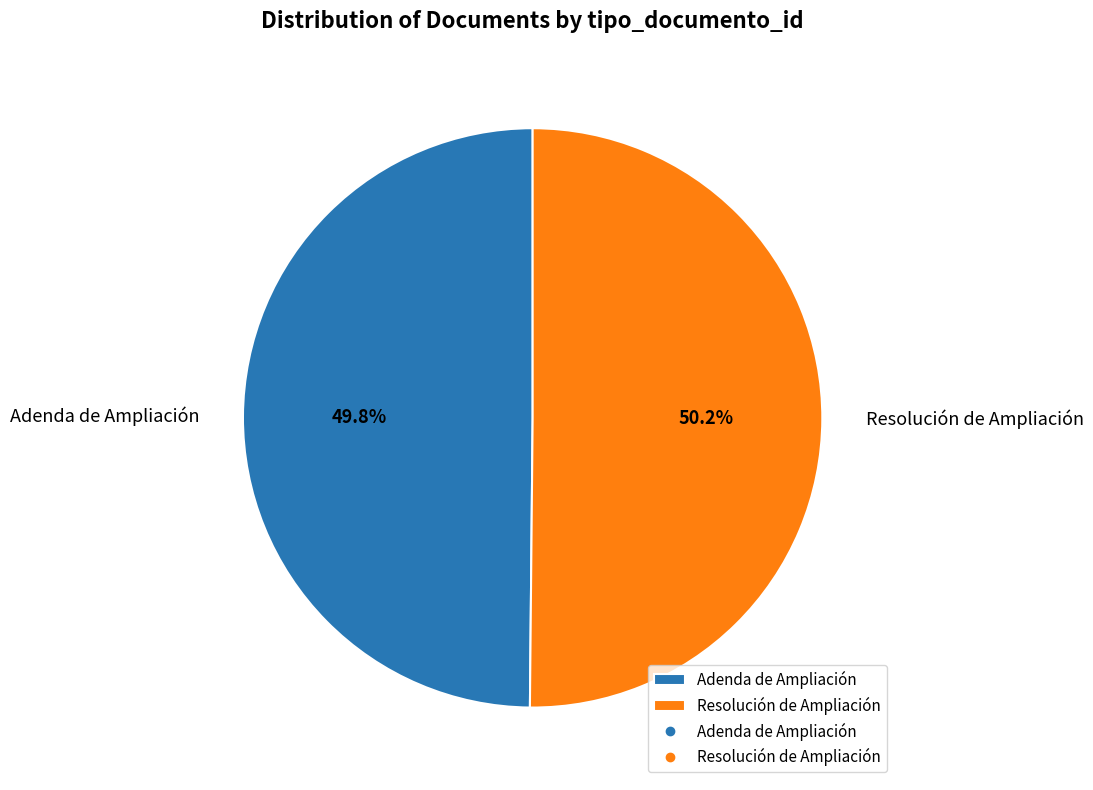

What percentage is NOT represented by Resolución de Ampliación?

49.8%